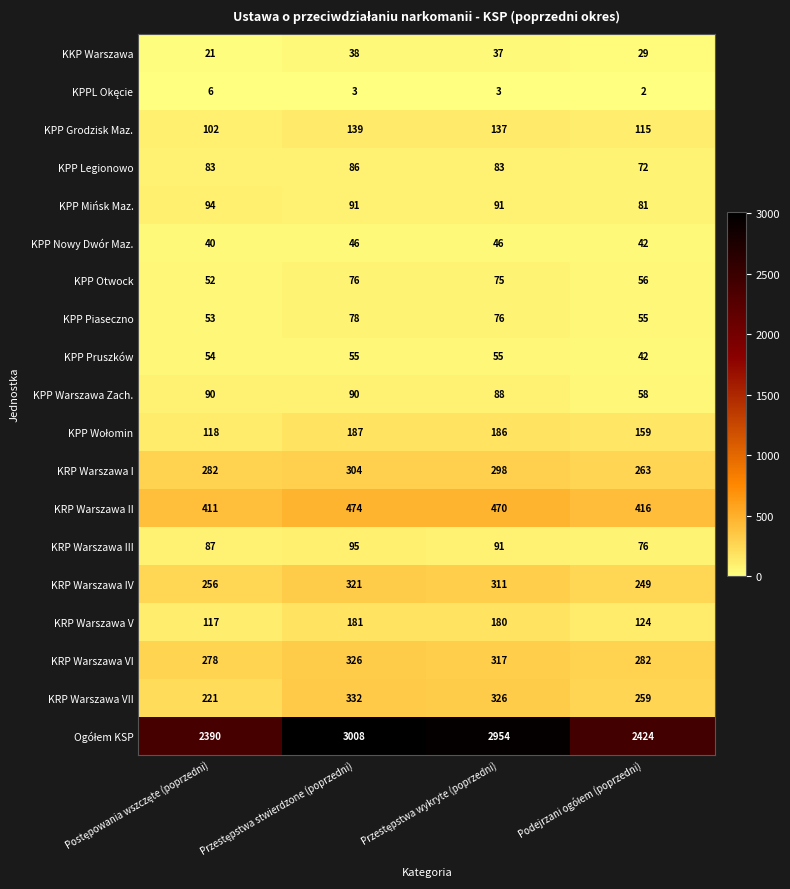

What is the minimum value for KPP Nowy Dwór Maz.?

40